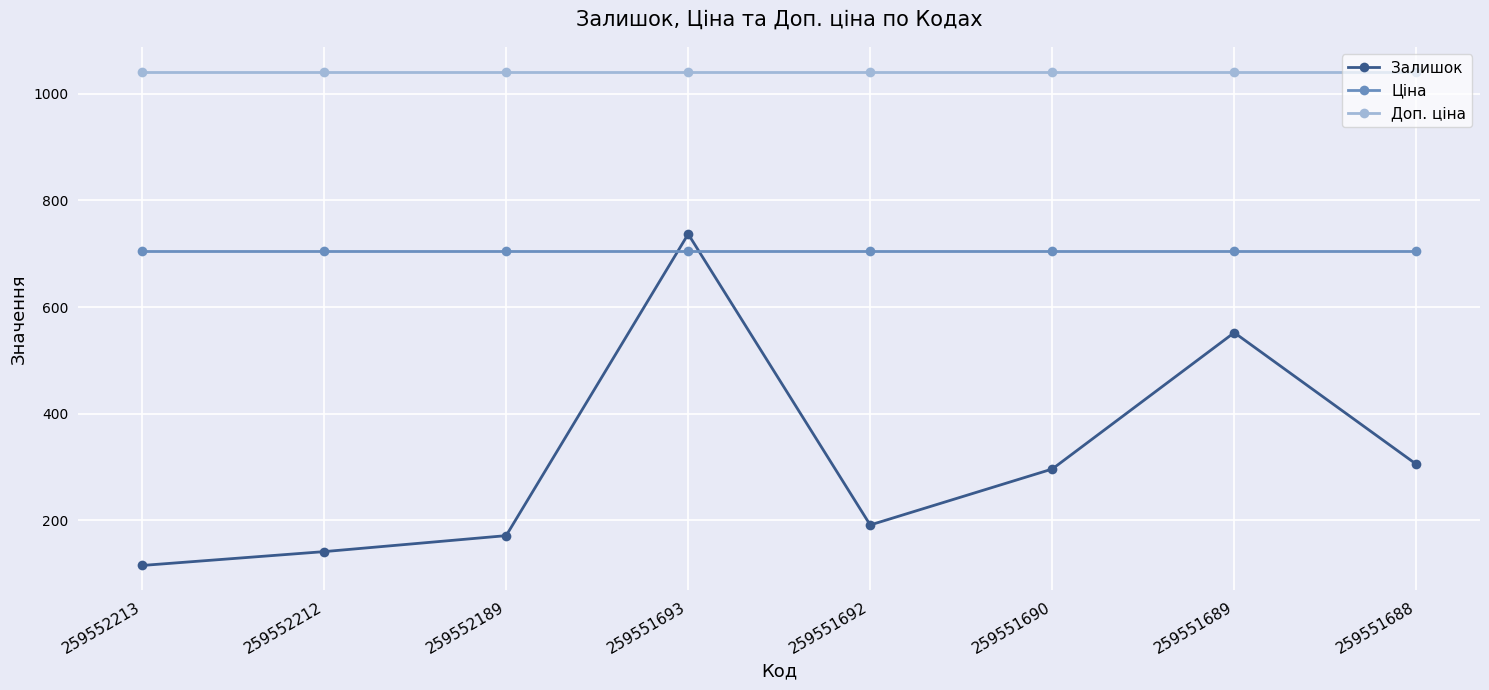

At how many categories does at least one series exceed 706?

8